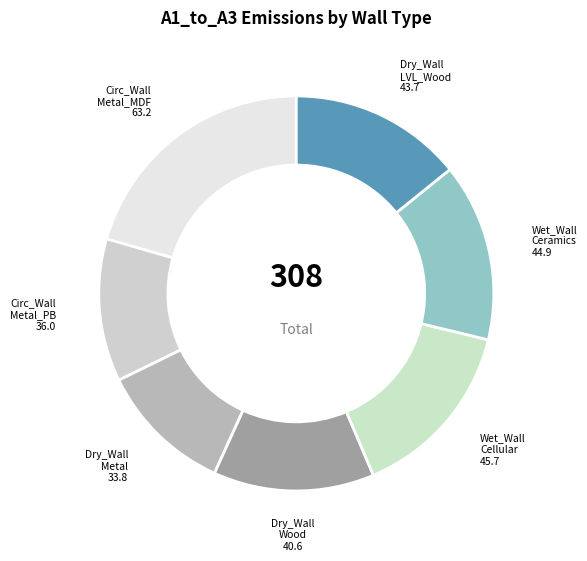

Does any single category account for the majority?

No